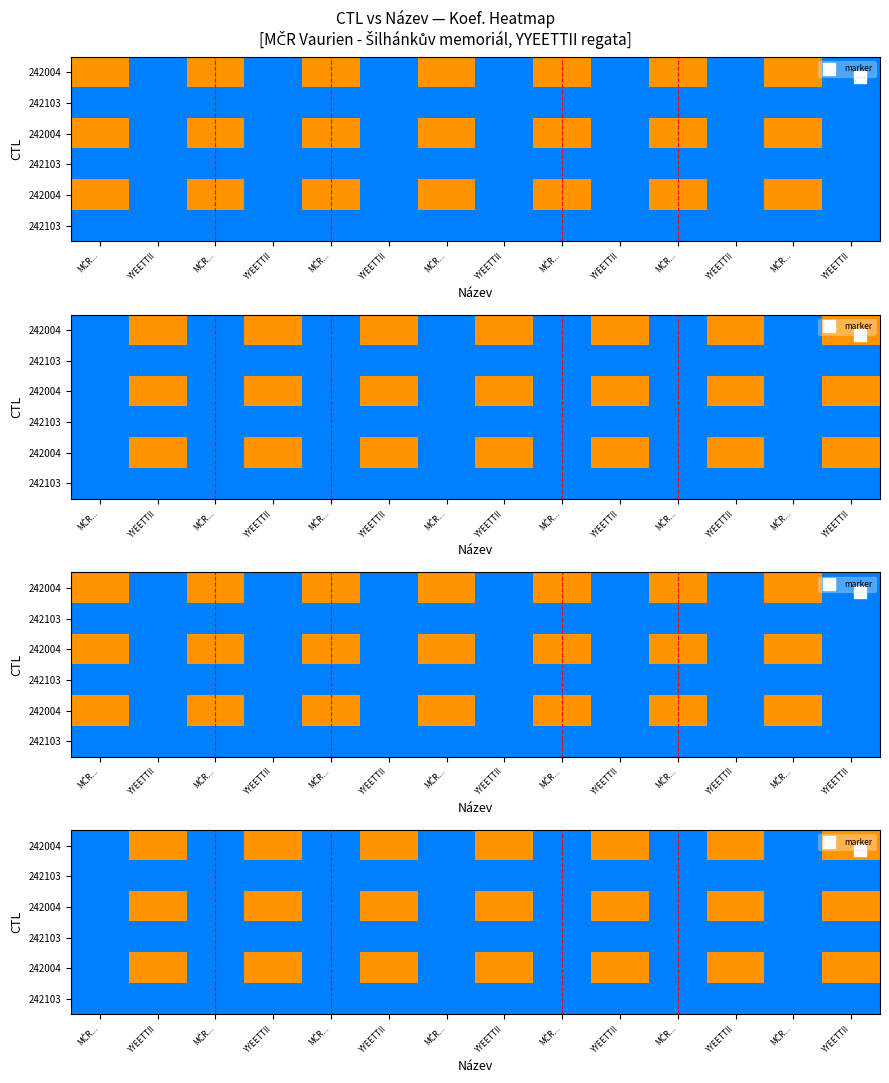

Between MČR... and YYEETTII, which is larger?

YYEETTII